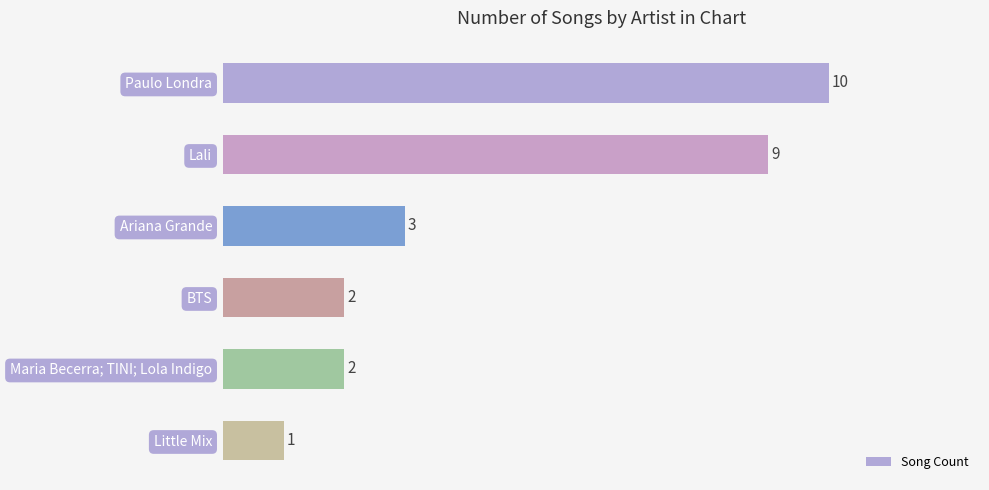

How many distinct data groups are displayed?

1